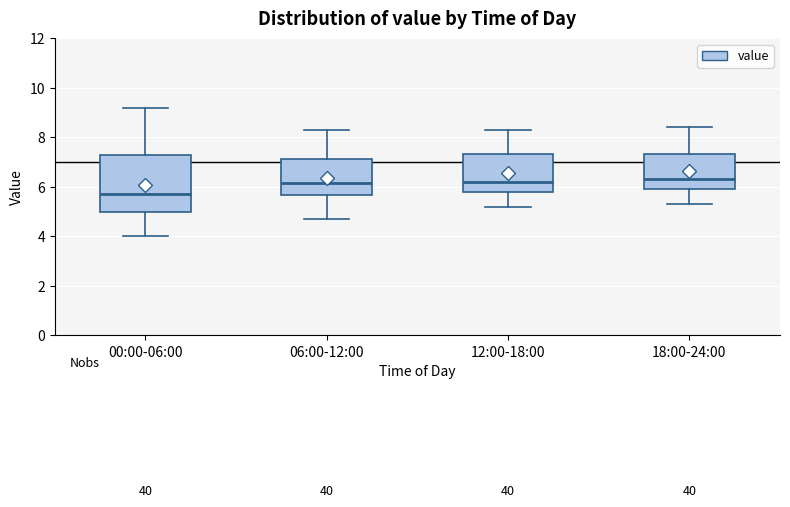

Which box is the tallest, from its lower edge to its upper edge?

00:00-06:00